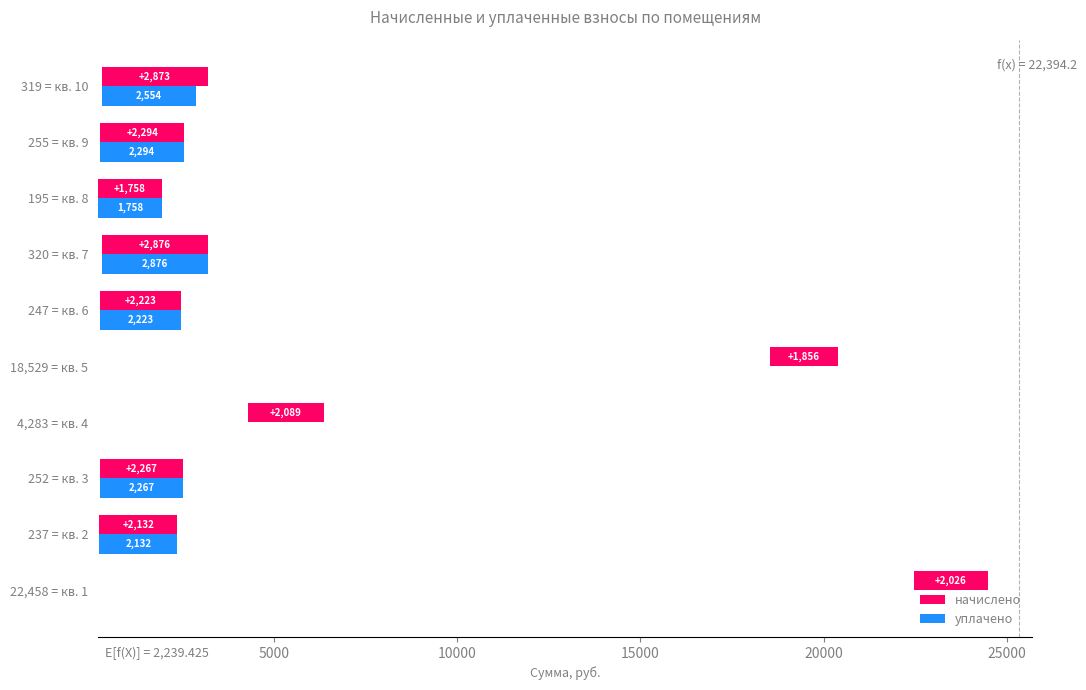

What is the sum of all начислено values?

22394.2